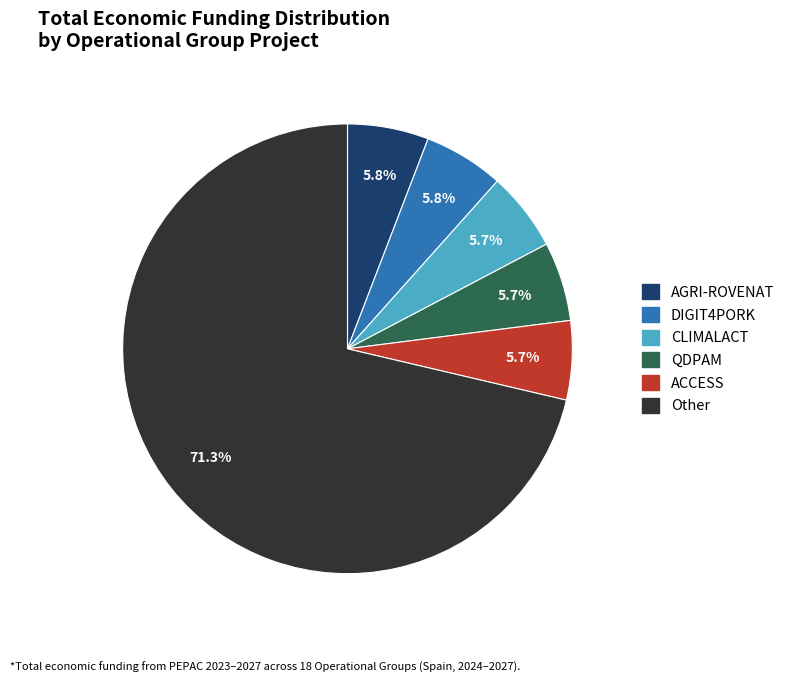

Is there any slice that represents more than half of the pie?

Yes